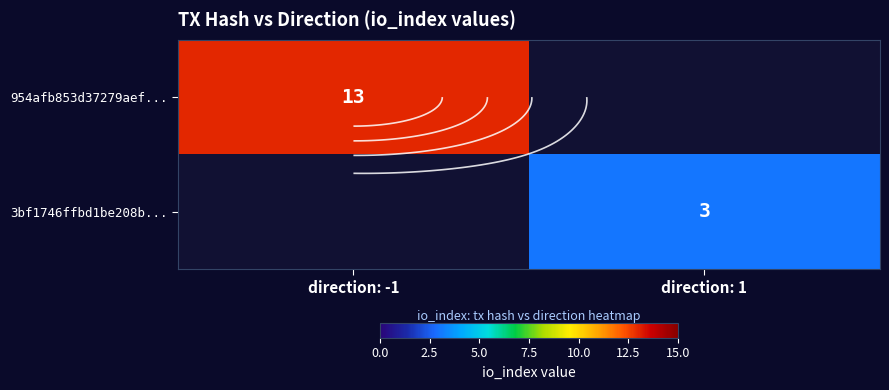

What is the smallest value displayed?

3.0